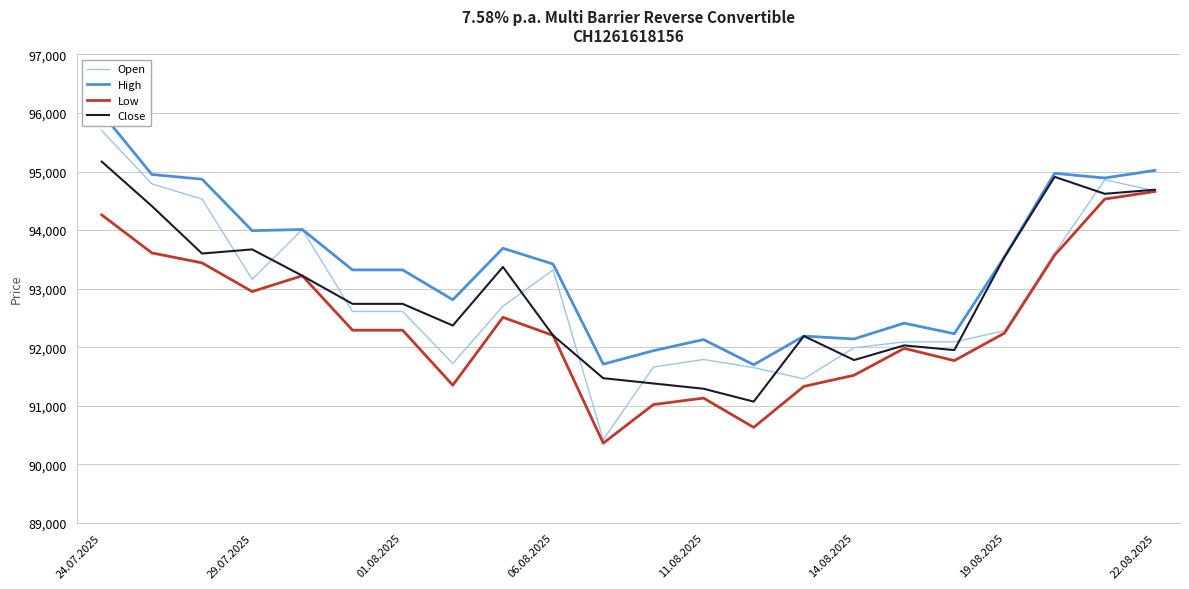

Reading left to right, what are all the values shown in this chart?

Open: 95700	94790	94530	93160	94010	92610	92610	91720	92700	93320	90420	91660	91790	91650	91460	91990	92090	92090	92280	93610	94860	94670
High: 96000	94950	94870	93990	94010	93320	93320	92810	93690	93420	91710	91940	92130	91700	92190	92140	92410	92230	93540	94970	94890	95020
Low: 94260	93610	93440	92950	93220	92290	92290	91350	92510	92200	90360	91020	91130	90630	91330	91520	91980	91770	92240	93570	94530	94660
Close: 95170	94410	93600	93670	93220	92740	92740	92370	93370	92200	91470	91380	91290	91070	92190	91780	92030	91950	93540	94910	94620	94690